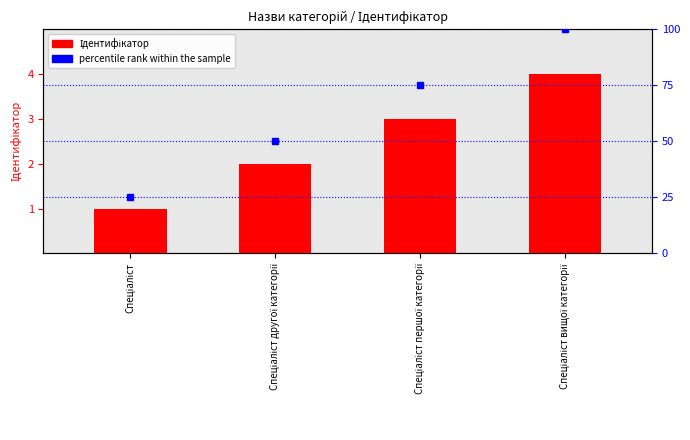

What is the difference between the highest and lowest values at Спеціаліст вищої категорії?

96